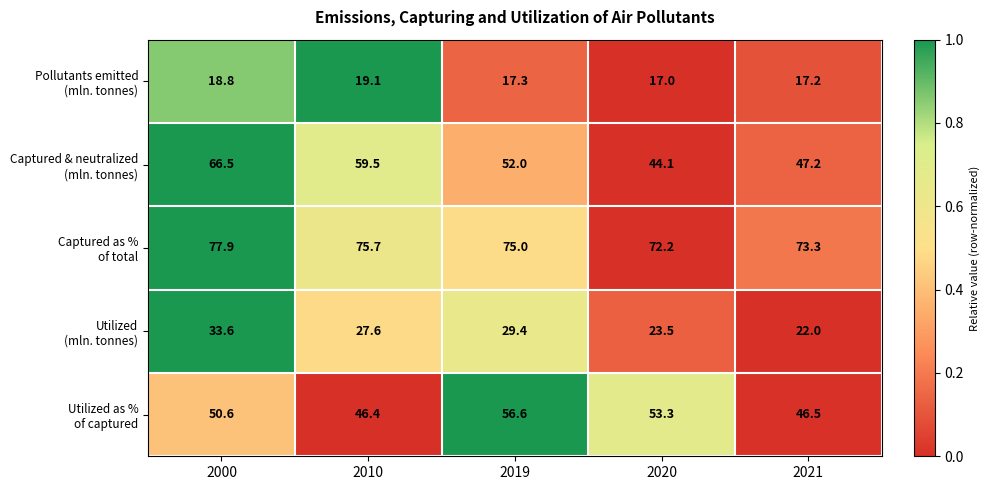

At how many categories does at least one series exceed 35?

5